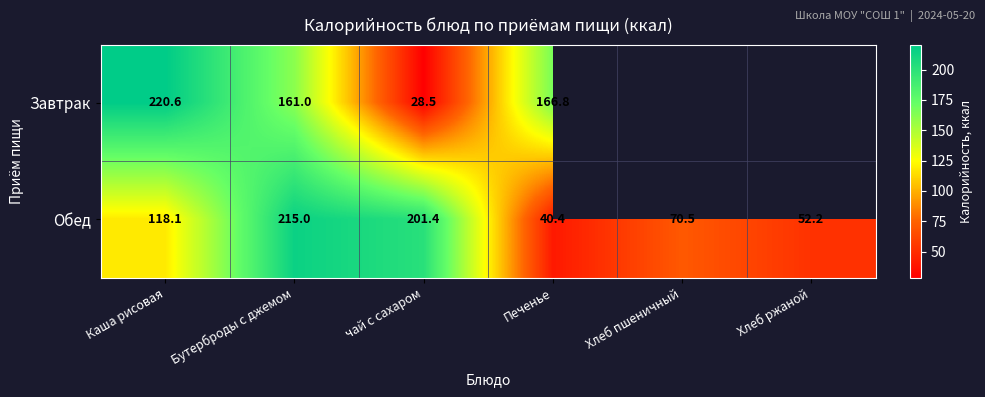

What is the difference between the maximum and minimum values in the Обед series?

174.6